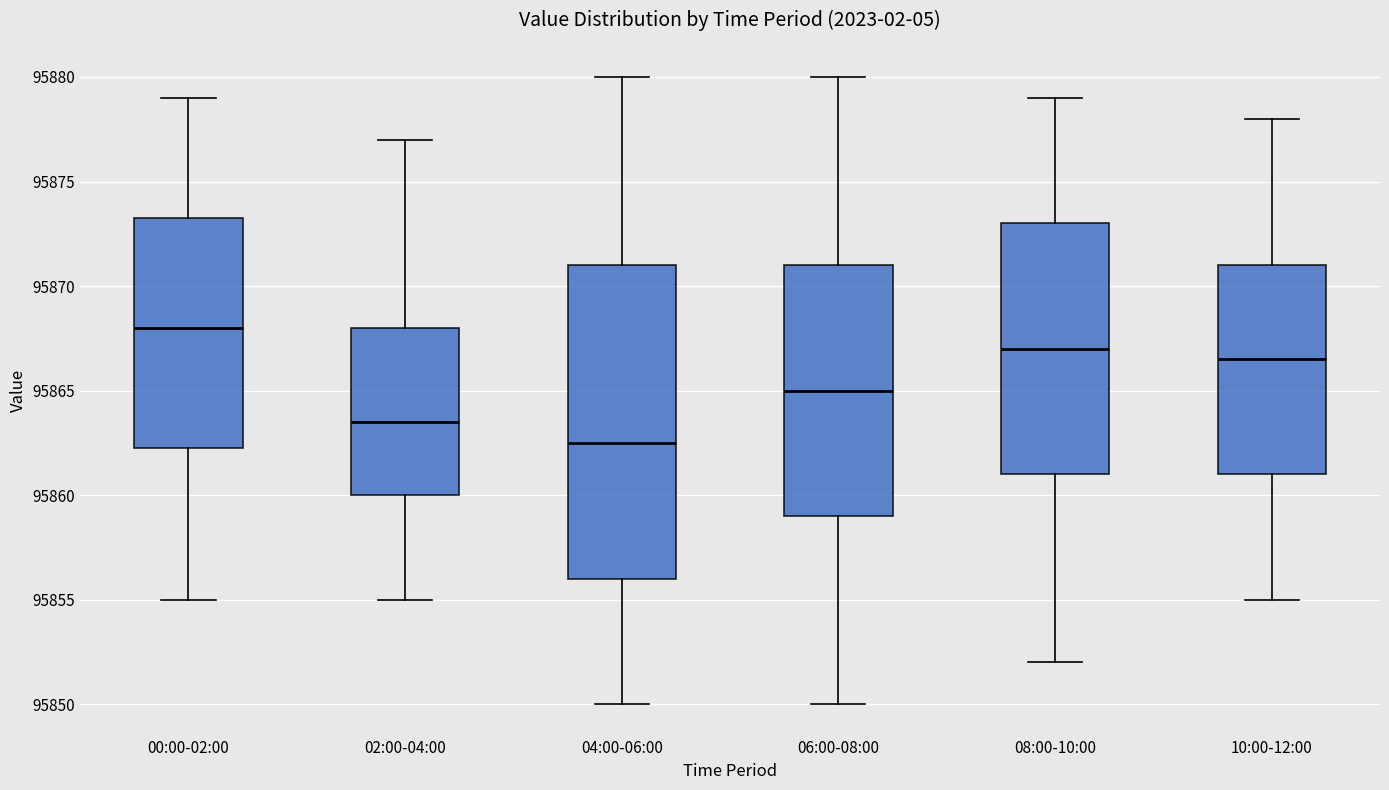

Which box has the lowest median line?

04:00-06:00